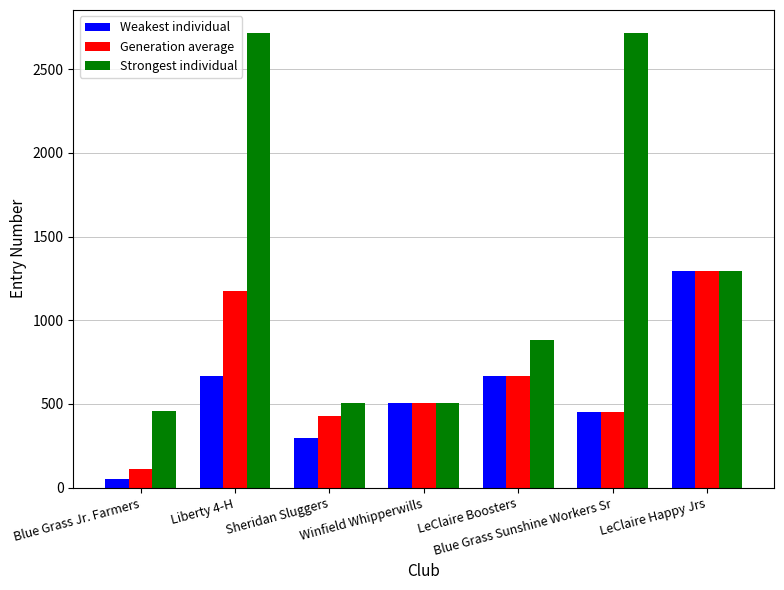

How many series are shown in this chart?

3